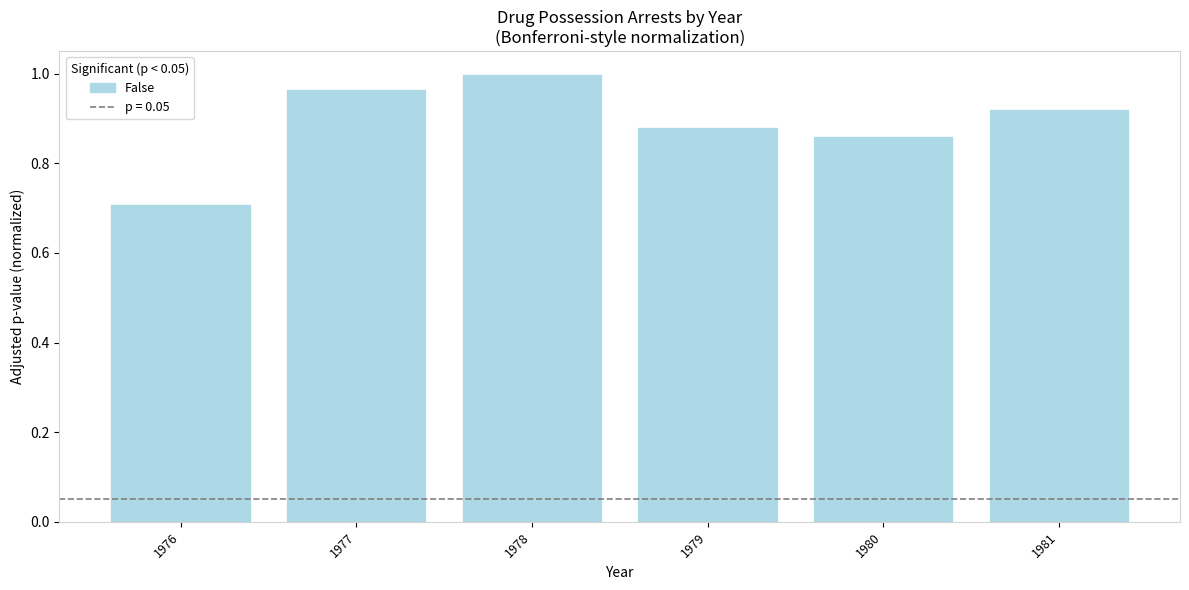

The chart shows a value of 0.6 at 1981. True or false?

False